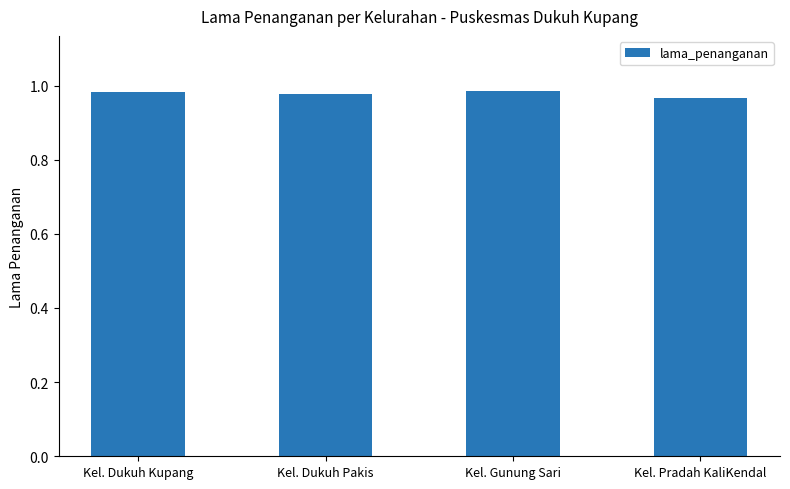

What is the label of the 4th bar from the left?

Kel. Pradah KaliKendal